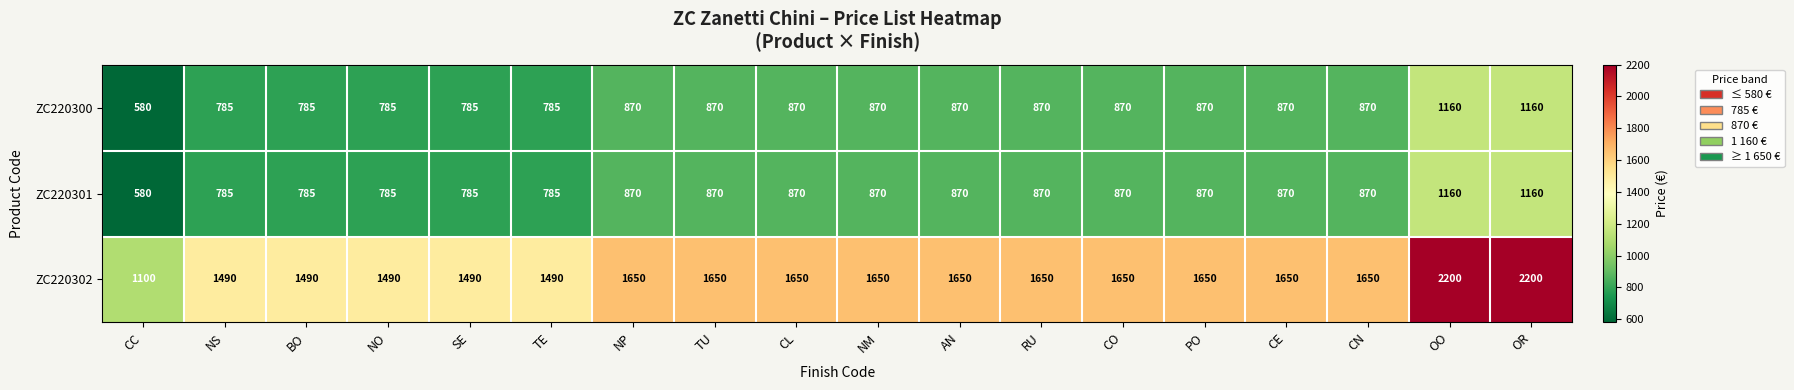

What is the spread (max minus min) of values at BO?

705